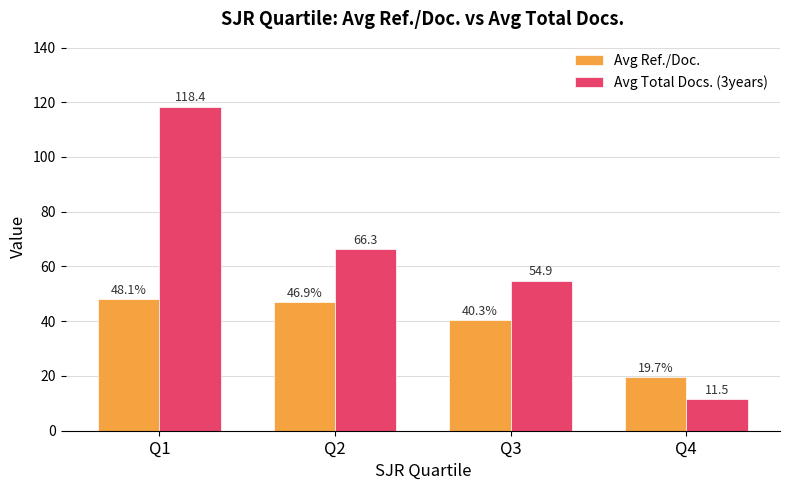

Does the chart contain any negative values?

No